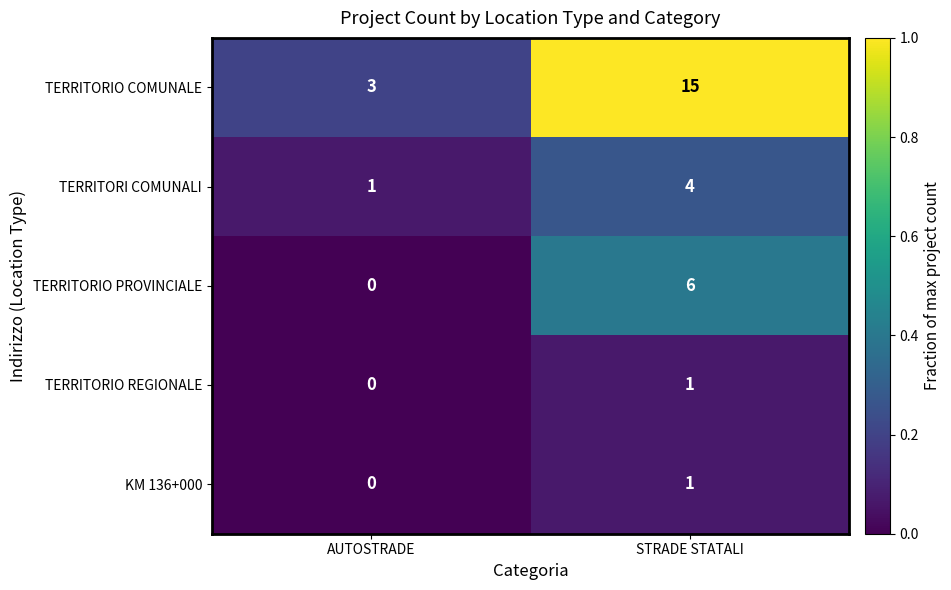

What is the maximum value shown in the chart?

15